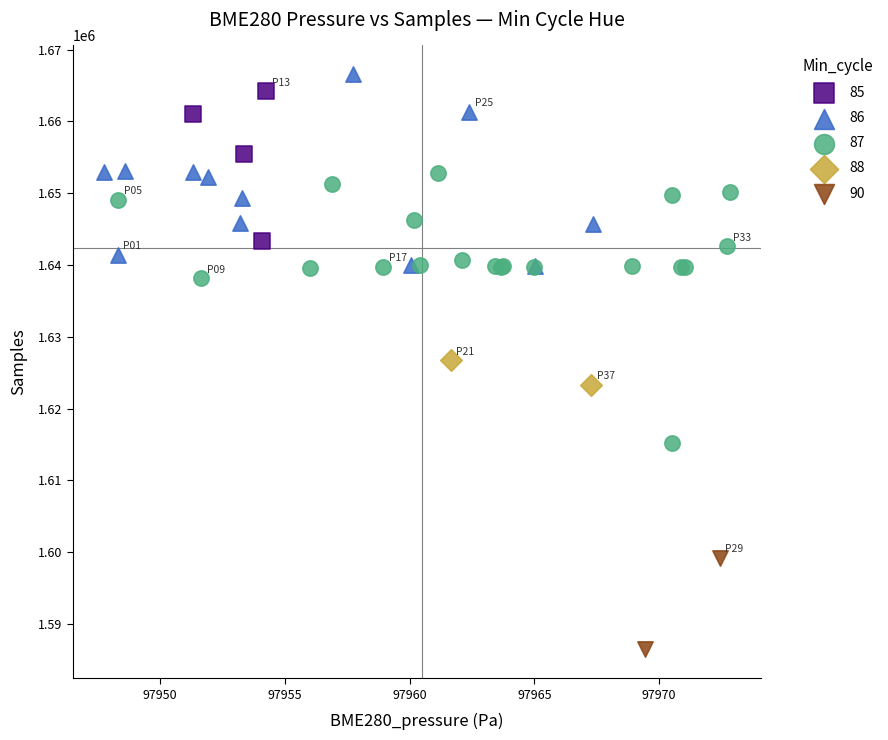

What are all the series names shown in the legend?

85, 86, 87, 88, 90